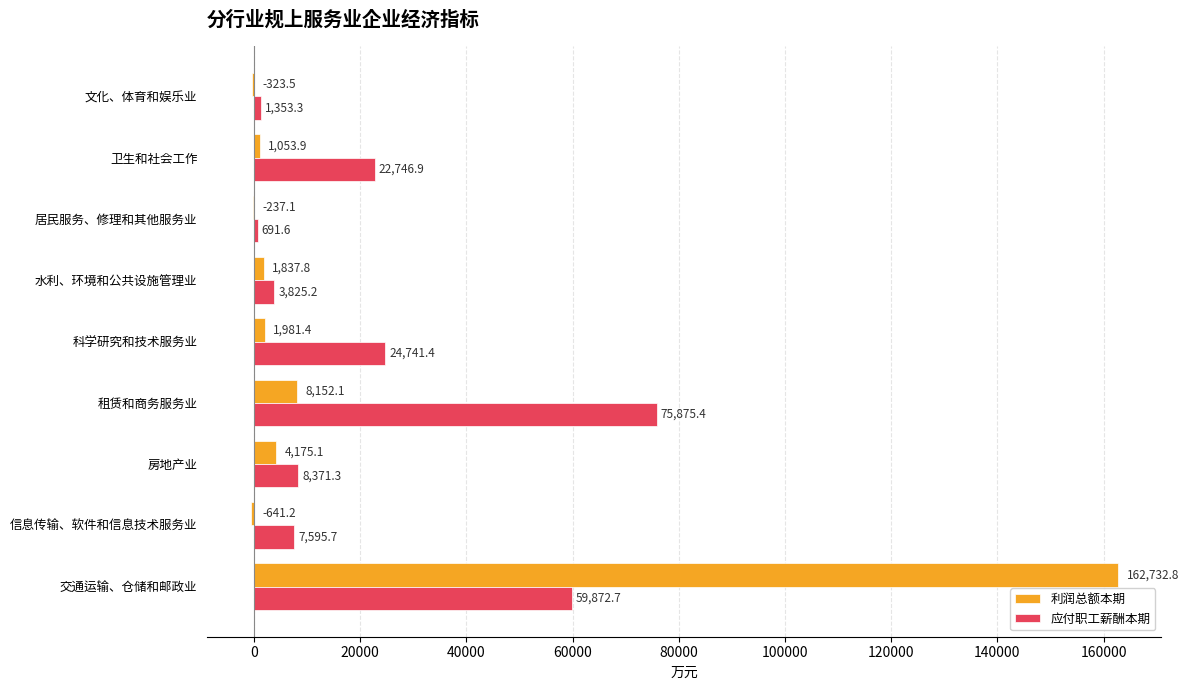

At which category is the sum across all series the highest?

交通运输、仓储和邮政业